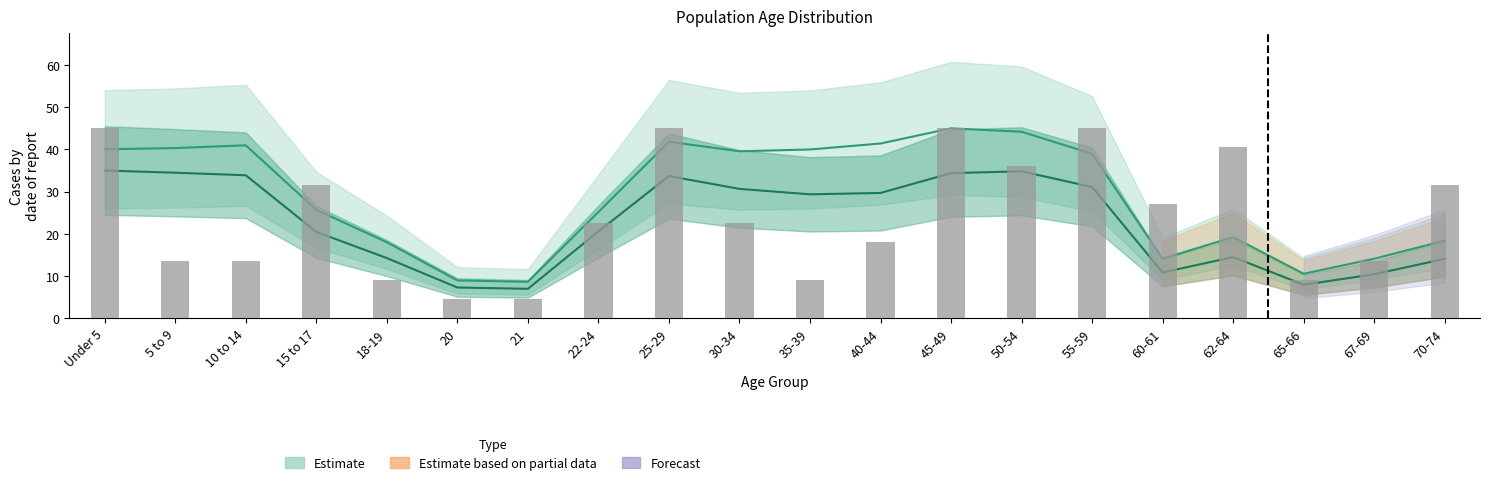

What is the label of the 7th bar from the right?

50-54